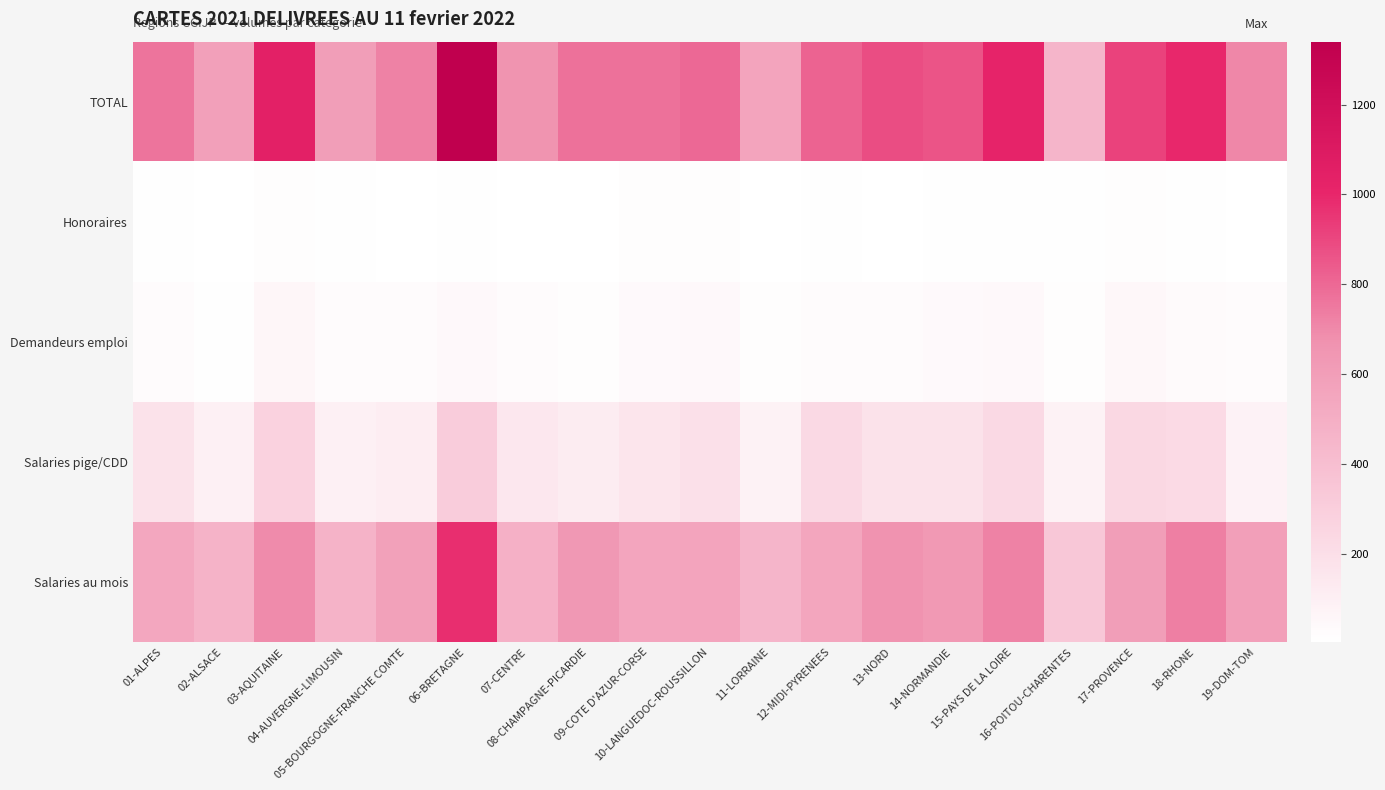

Reading left to right, list all the values displayed in this chart.

Salaries au mois: 01-ALPES=542	02-ALSACE=471	03-AQUITAINE=695	04-AUVERGNE-LIMOUSIN=469	05-BOURGOGNE-FRANCHE COMTE=582	06-BRETAGNE=976	07-CENTRE=485	08-CHAMPAGNE-PICARDIE=635	09-COTE D'AZUR-CORSE=556	10-LANGUEDOC-ROUSSILLON=561	11-LORRAINE=453	12-MIDI-PYRENEES=547	13-NORD=670	14-NORMANDIE=634	15-PAYS DE LA LOIRE=719	16-POITOU-CHARENTES=341	17-PROVENCE=601	18-RHONE=730	19-DOM-TOM=594
Salaries pige/CDD: 01-ALPES=177	02-ALSACE=94	03-AQUITAINE=277	04-AUVERGNE-LIMOUSIN=94	05-BOURGOGNE-FRANCHE COMTE=109	06-BRETAGNE=306	07-CENTRE=147	08-CHAMPAGNE-PICARDIE=118	09-COTE D'AZUR-CORSE=160	10-LANGUEDOC-ROUSSILLON=186	11-LORRAINE=83	12-MIDI-PYRENEES=228	13-NORD=179	14-NORMANDIE=180	15-PAYS DE LA LOIRE=236	16-POITOU-CHARENTES=86	17-PROVENCE=243	18-RHONE=225	19-DOM-TOM=80
Demandeurs emploi: 01-ALPES=29	02-ALSACE=13	03-AQUITAINE=59	04-AUVERGNE-LIMOUSIN=25	05-BOURGOGNE-FRANCHE COMTE=28	06-BRETAGNE=49	07-CENTRE=26	08-CHAMPAGNE-PICARDIE=18	09-COTE D'AZUR-CORSE=39	10-LANGUEDOC-ROUSSILLON=40	11-LORRAINE=15	12-MIDI-PYRENEES=27	13-NORD=25	14-NORMANDIE=37	15-PAYS DE LA LOIRE=48	16-POITOU-CHARENTES=18	17-PROVENCE=53	18-RHONE=34	19-DOM-TOM=29
Honoraires: 01-ALPES=13	02-ALSACE=6	03-AQUITAINE=14	04-AUVERGNE-LIMOUSIN=12	05-BOURGOGNE-FRANCHE COMTE=4	06-BRETAGNE=9	07-CENTRE=6	08-CHAMPAGNE-PICARDIE=3	09-COTE D'AZUR-CORSE=18	10-LANGUEDOC-ROUSSILLON=15	11-LORRAINE=6	12-MIDI-PYRENEES=13	13-NORD=7	14-NORMANDIE=11	15-PAYS DE LA LOIRE=9	16-POITOU-CHARENTES=9	17-PROVENCE=16	18-RHONE=9	19-DOM-TOM=5
TOTAL: 01-ALPES=761	02-ALSACE=584	03-AQUITAINE=1045	04-AUVERGNE-LIMOUSIN=600	05-BOURGOGNE-FRANCHE COMTE=723	06-BRETAGNE=1340	07-CENTRE=664	08-CHAMPAGNE-PICARDIE=774	09-COTE D'AZUR-CORSE=773	10-LANGUEDOC-ROUSSILLON=802	11-LORRAINE=557	12-MIDI-PYRENEES=815	13-NORD=881	14-NORMANDIE=862	15-PAYS DE LA LOIRE=1012	16-POITOU-CHARENTES=454	17-PROVENCE=913	18-RHONE=998	19-DOM-TOM=708